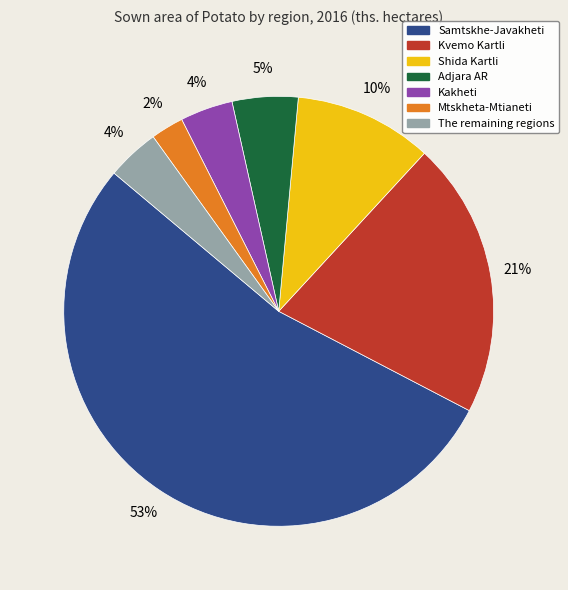

Does Samtskhe-Javakheti account for over 50% of the chart?

Yes